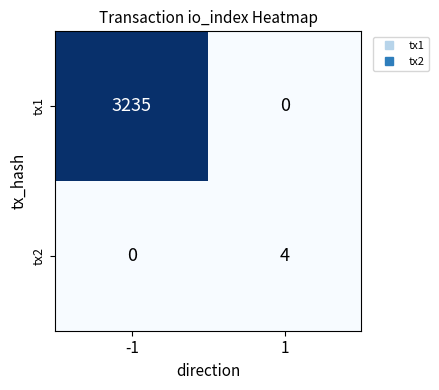

How many data points does each series have?

2